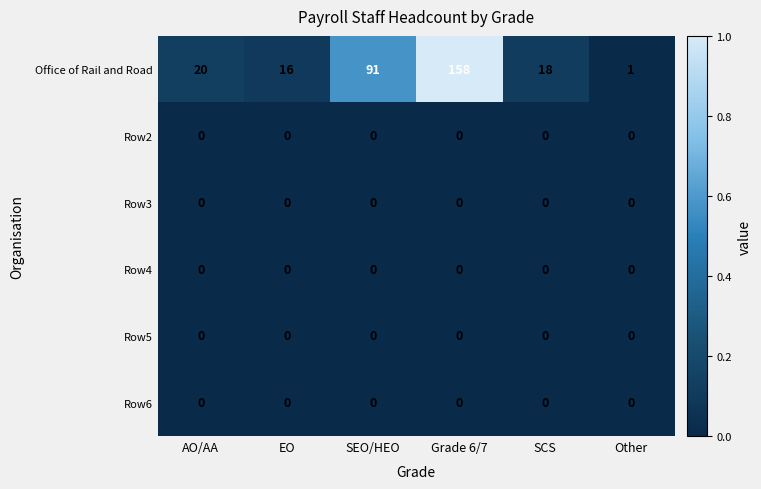

At how many categories does at least one series exceed 0?

6